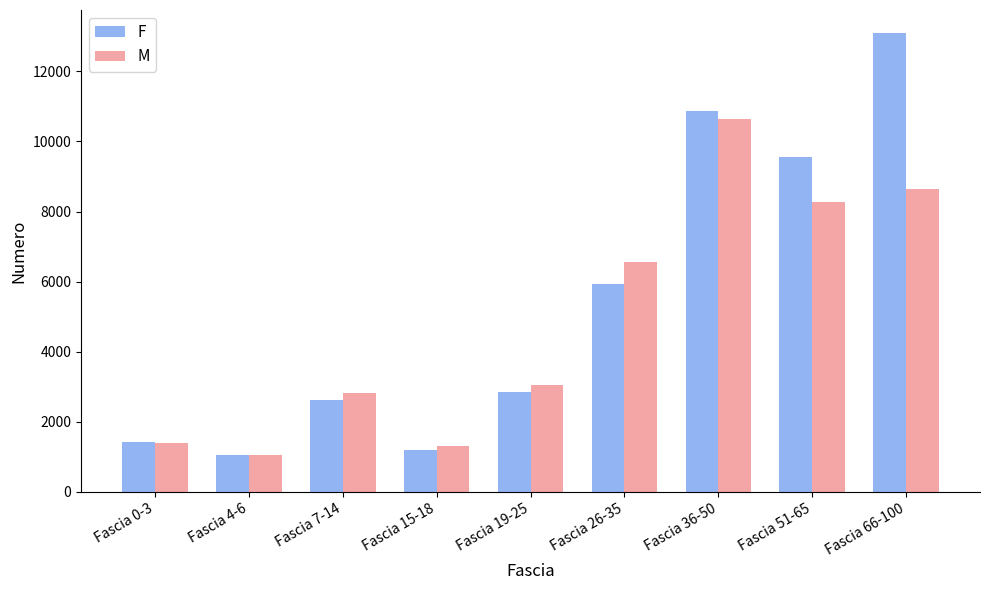

At which label is M closest to 5845?

Fascia 26-35